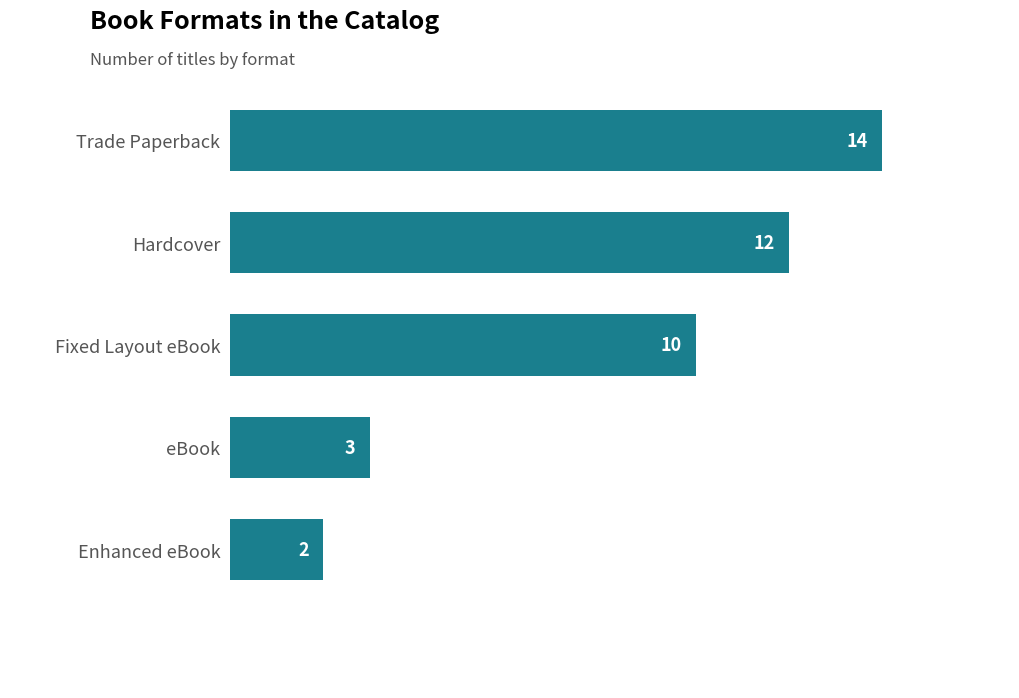

The chart shows a value of 19 at Hardcover. True or false?

False